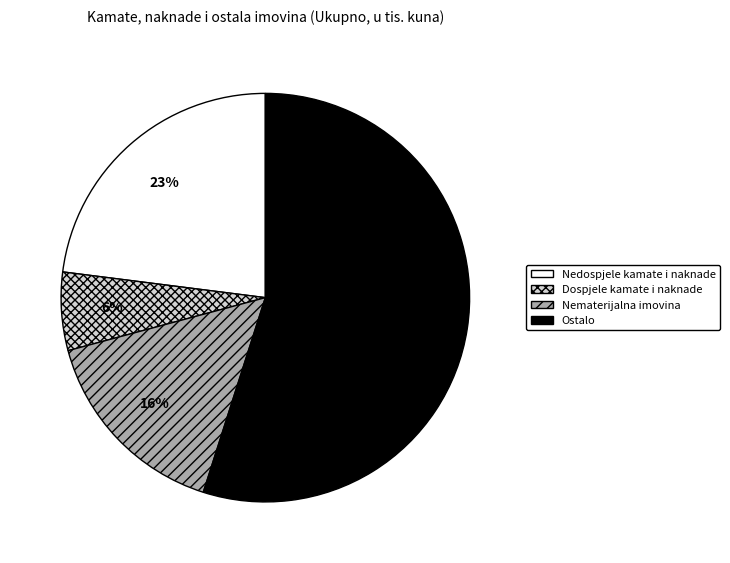

Does Ostalo represent more than half of the total?

Yes